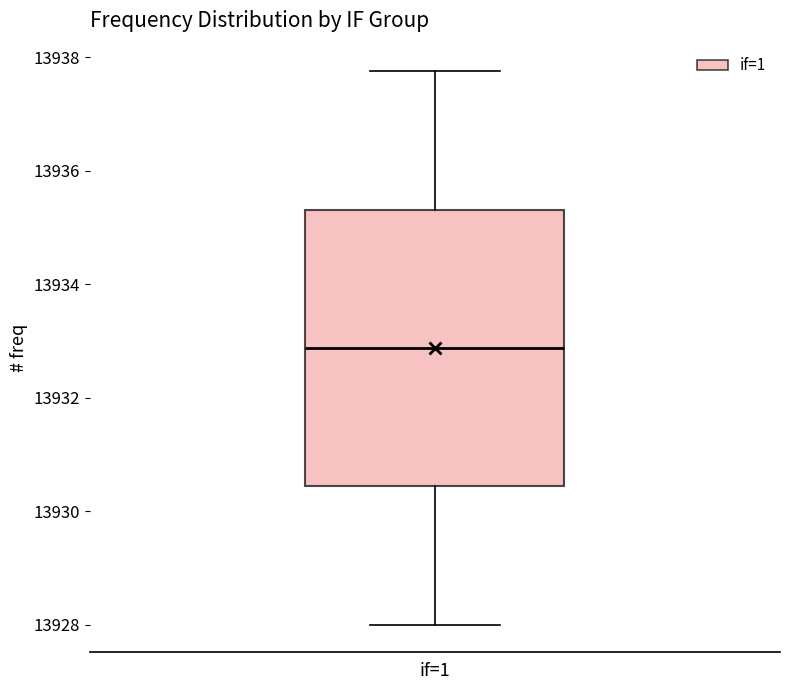

Read this box plot against the y-axis: the position of the median line, the range covered by the box, and the ends of both whiskers. The values are not printed on the chart, so give them approximately, as read against the axis.

median 13932.8, box 13930.4 to 13935.4, whiskers 13928.0 to 13937.8